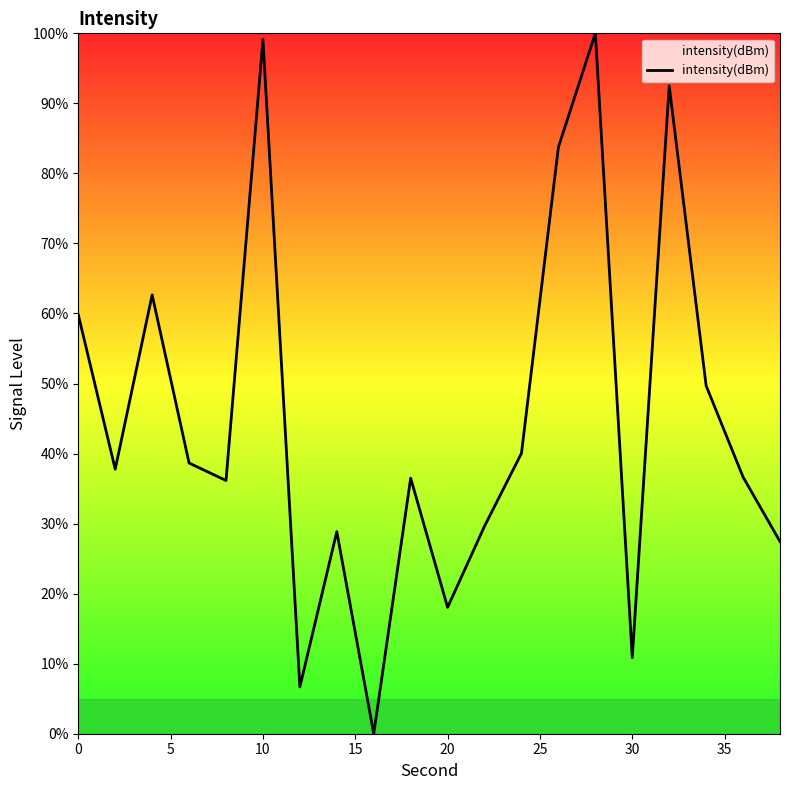

What is the difference between the second highest and minimum values?

99.1